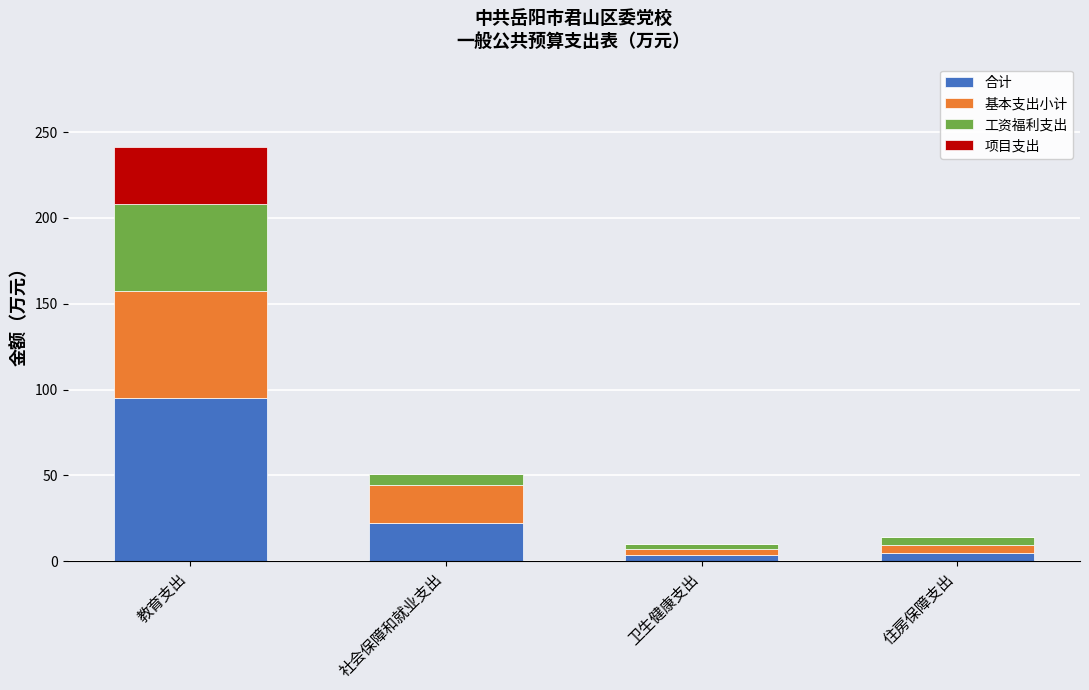

Is it true that 合计 equals 22.1 at 社会保障和就业支出?

True